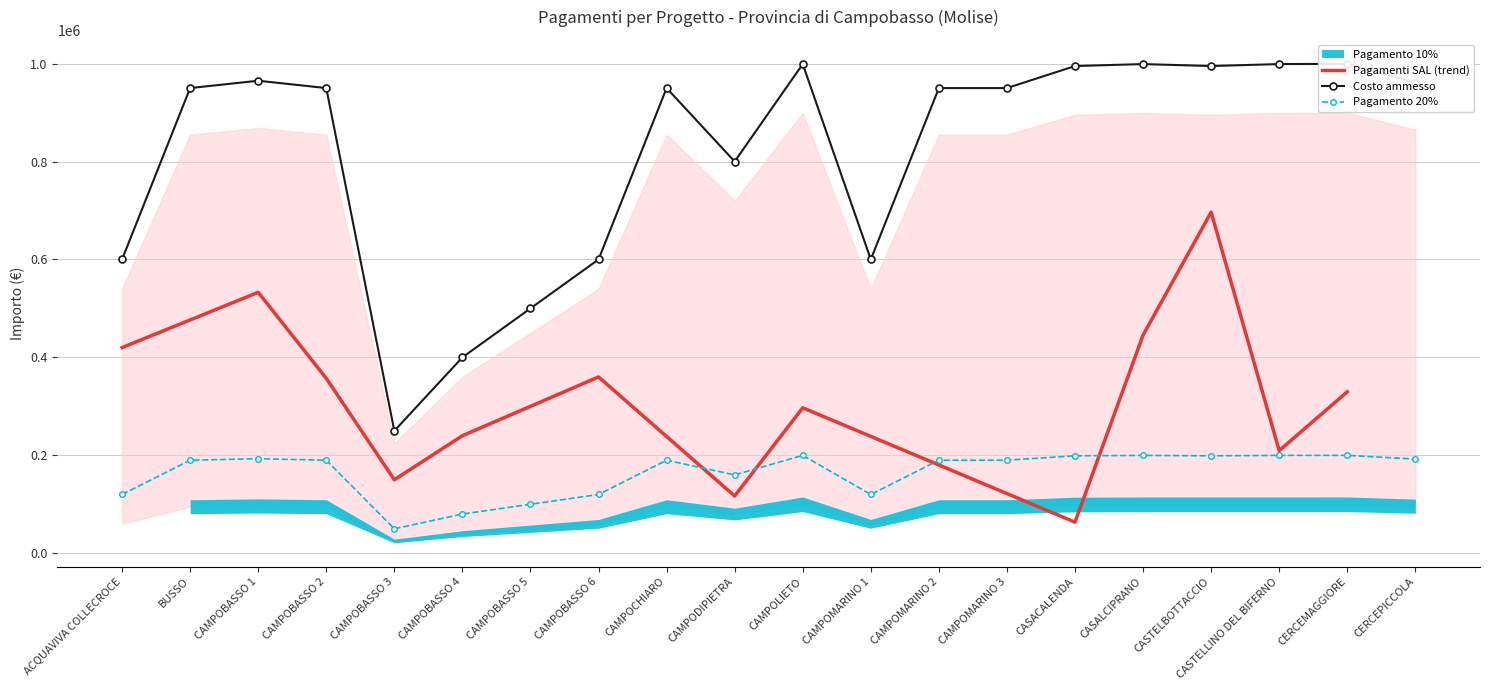

What is the difference between the highest and lowest values at CAMPOMARINO 1?

480000.0